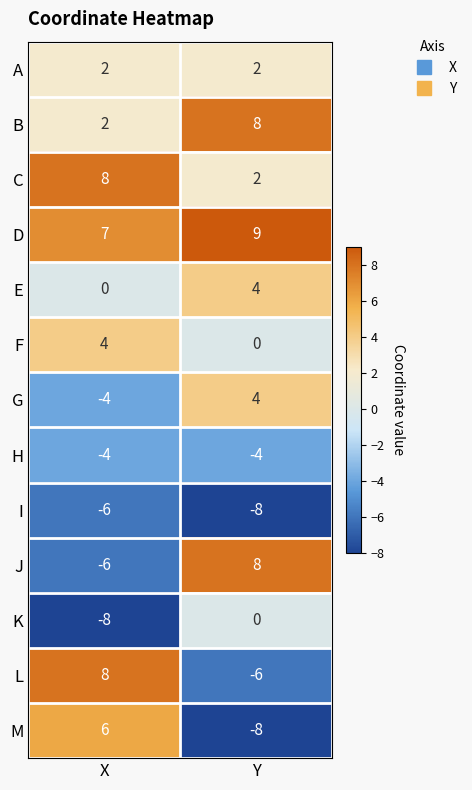

Reading left to right, extract all data points from this chart.

A: X=2	Y=2
B: X=2	Y=8
C: X=8	Y=2
D: X=7	Y=9
E: X=0	Y=4
F: X=4	Y=0
G: X=-4	Y=4
H: X=-4	Y=-4
I: X=-6	Y=-8
J: X=-6	Y=8
K: X=-8	Y=0
L: X=8	Y=-6
M: X=6	Y=-8